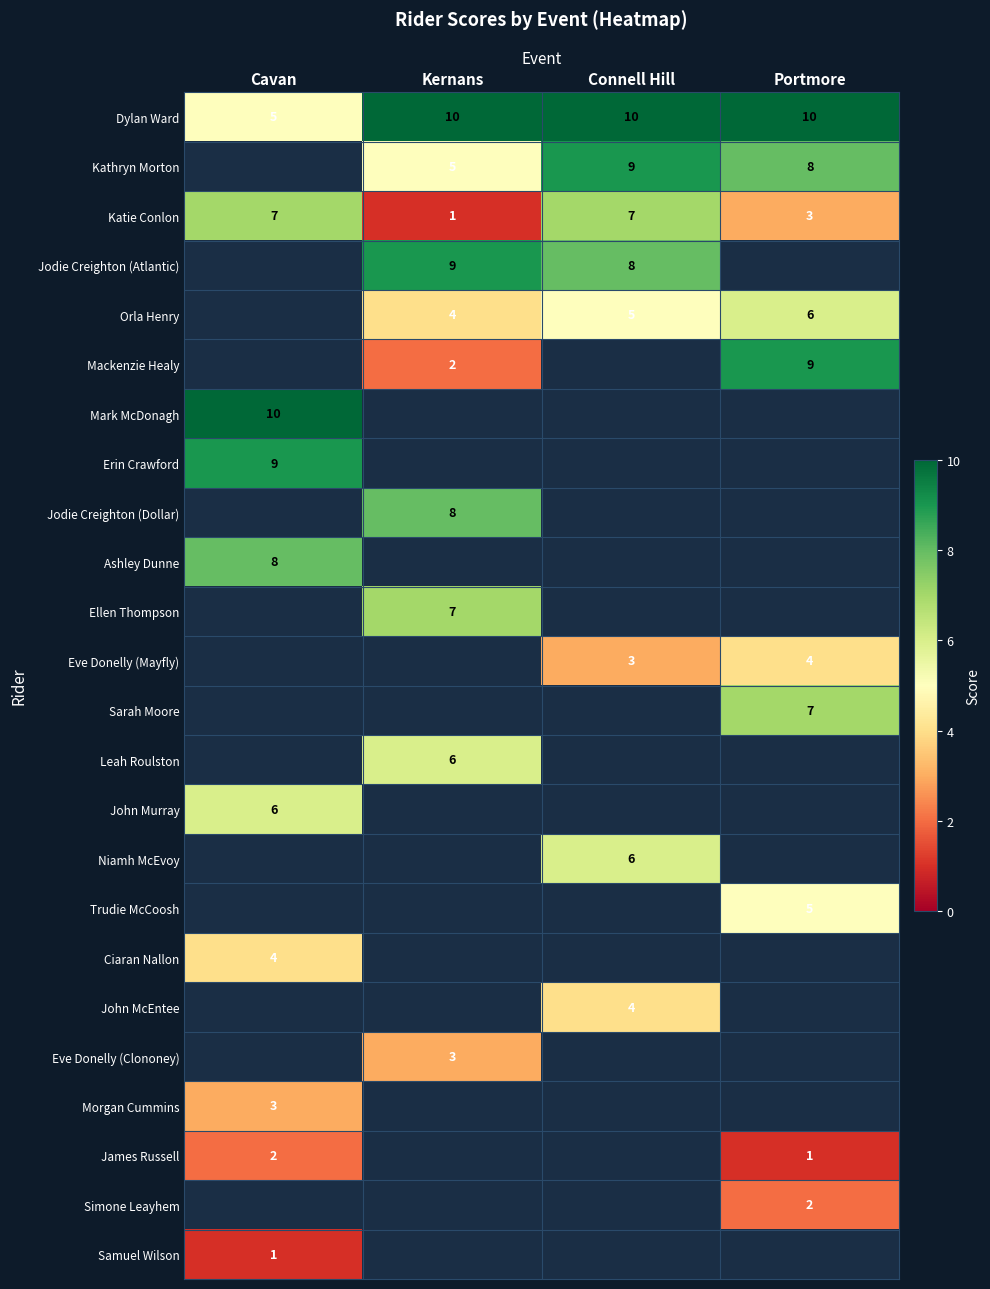

What is the lowest value of the Dylan Ward series?

5